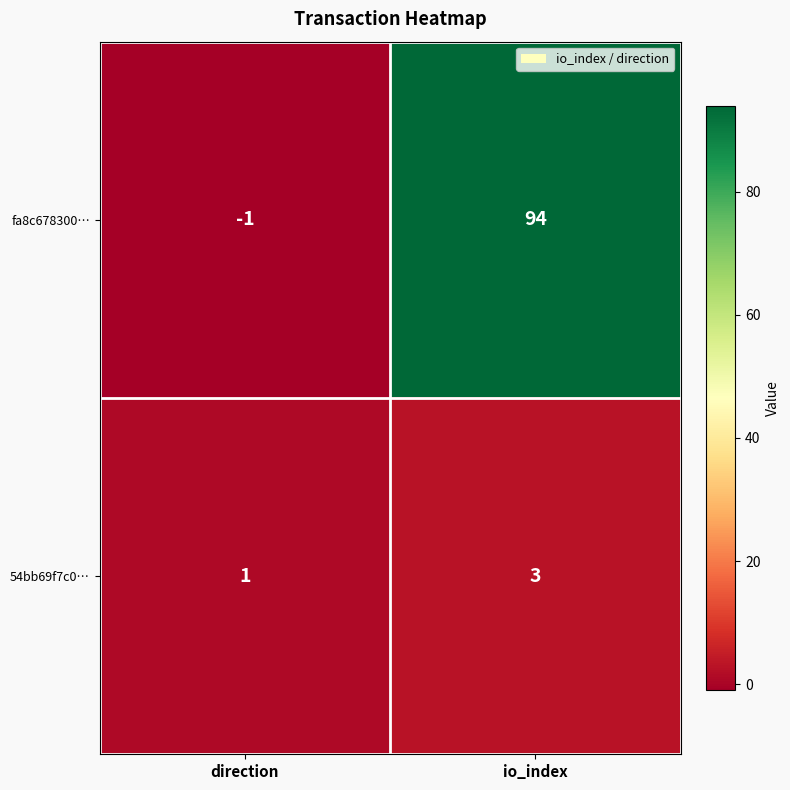

Reading left to right, what are all the values shown in this chart?

fa8c678300…: direction=-1	io_index=94
54bb69f7c0…: direction=1	io_index=3